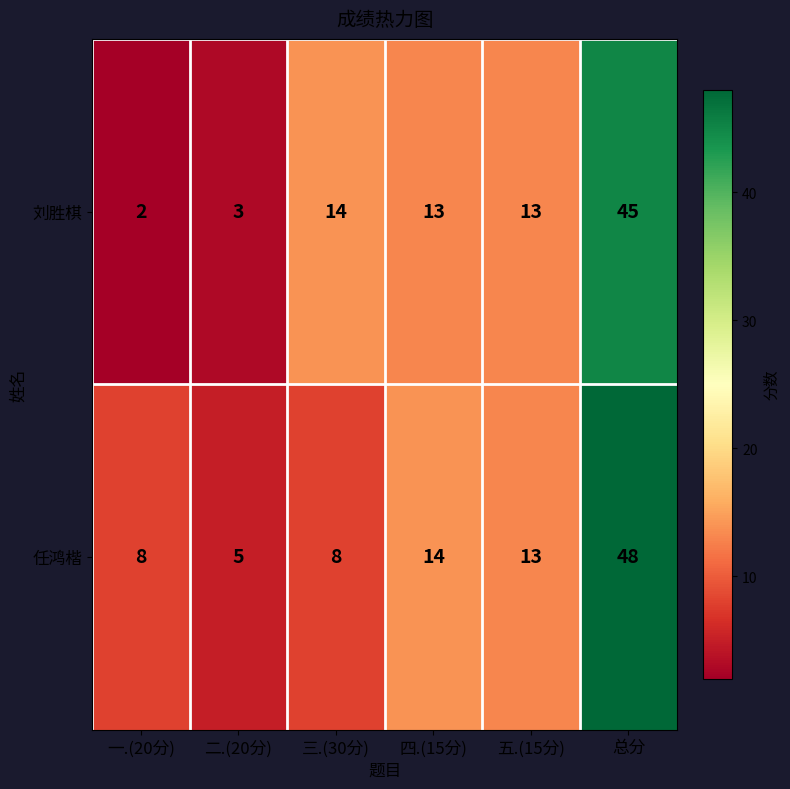

The value of 刘胜棋 at 一.(20分) is 1. True or false?

False